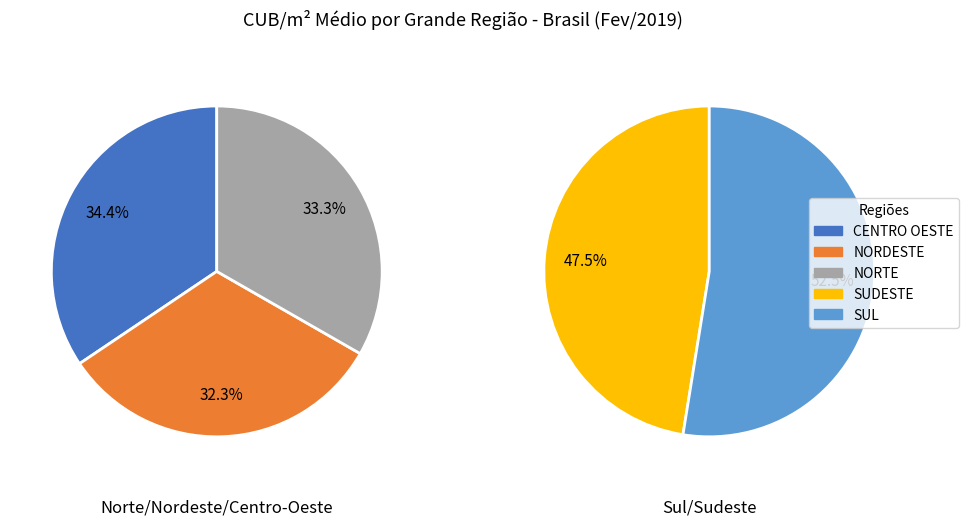

How many segments does this pie chart have?

5